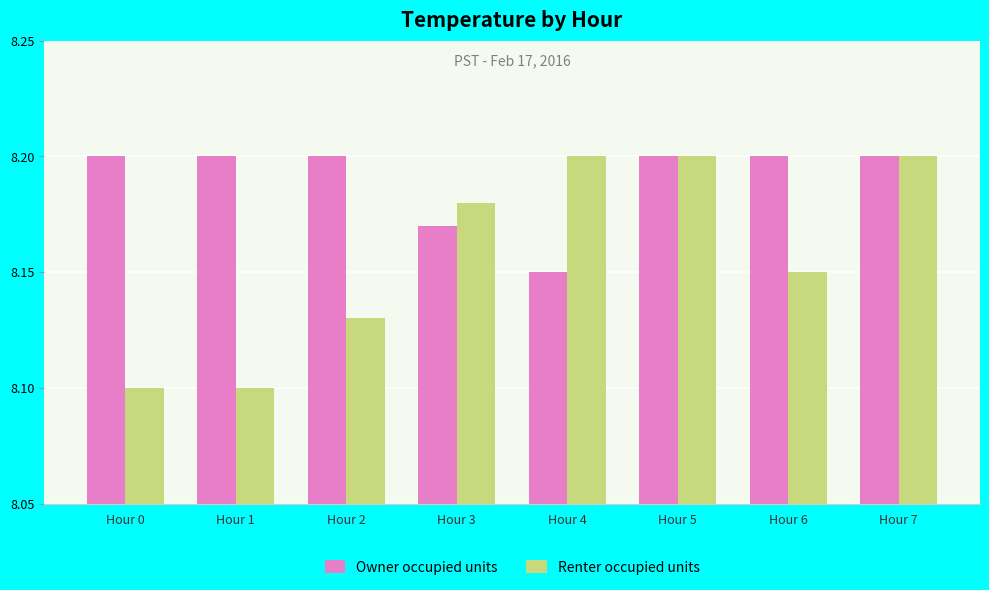

Is it true that Owner occupied units equals 8.2 at Hour 1?

True